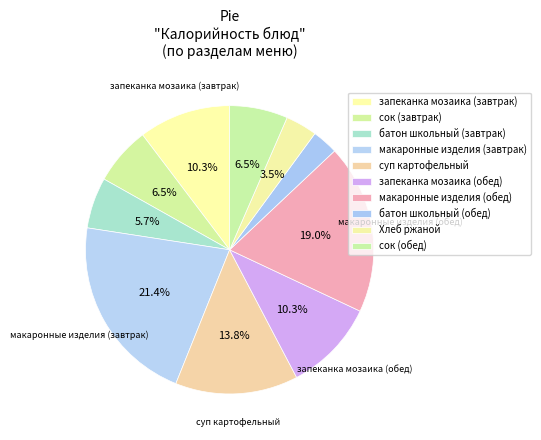

What percentage is NOT represented by макаронные изделия (завтрак)?

78.6%